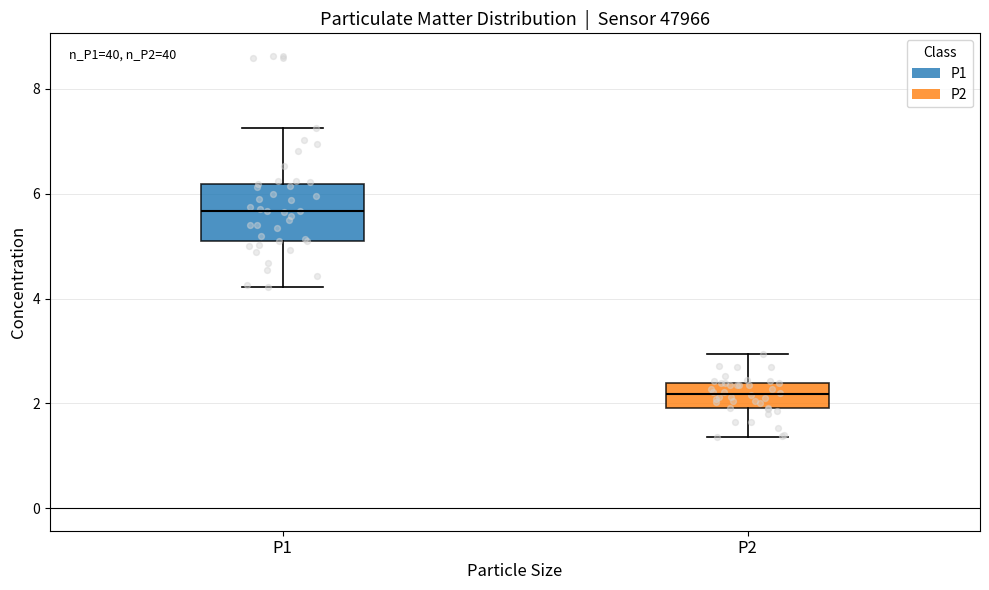

Reading left to right, read every box against the y-axis: the position of its median line, the range the box covers, and the ends of its whiskers. The values are not printed on the chart, so give them approximately, as read against the axis.

P1: median 5.6, box 5.2 to 6.2, whiskers 4.2 to 7.2
P2: median 2.2, box 2.0 to 2.4, whiskers 1.4 to 3.0